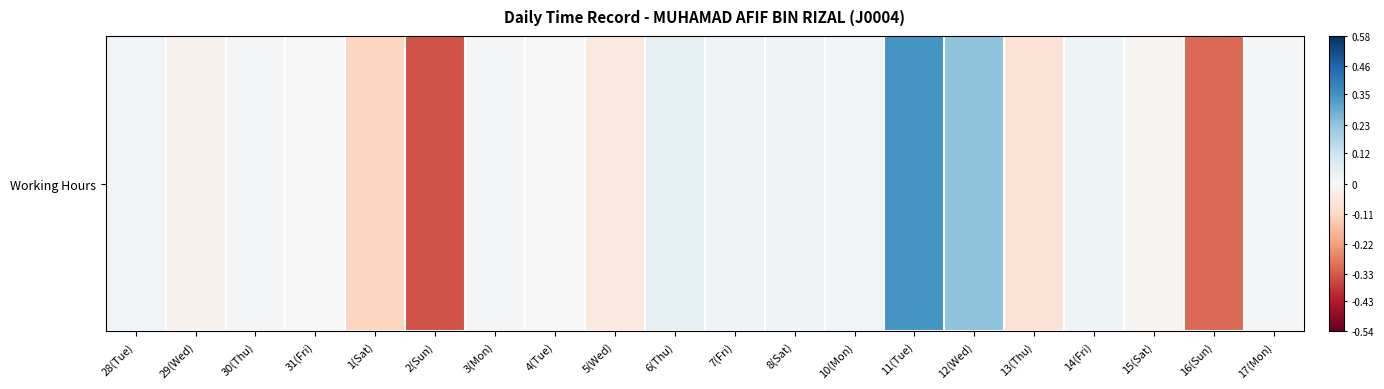

What is the smallest value displayed?

-0.3